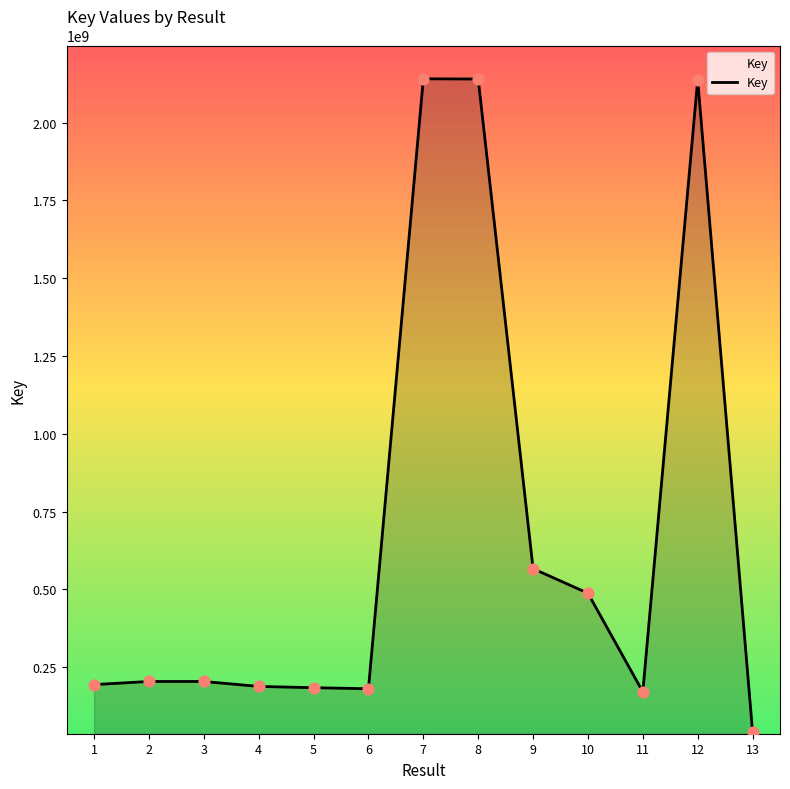

Between 7 and 5, which is larger?

7